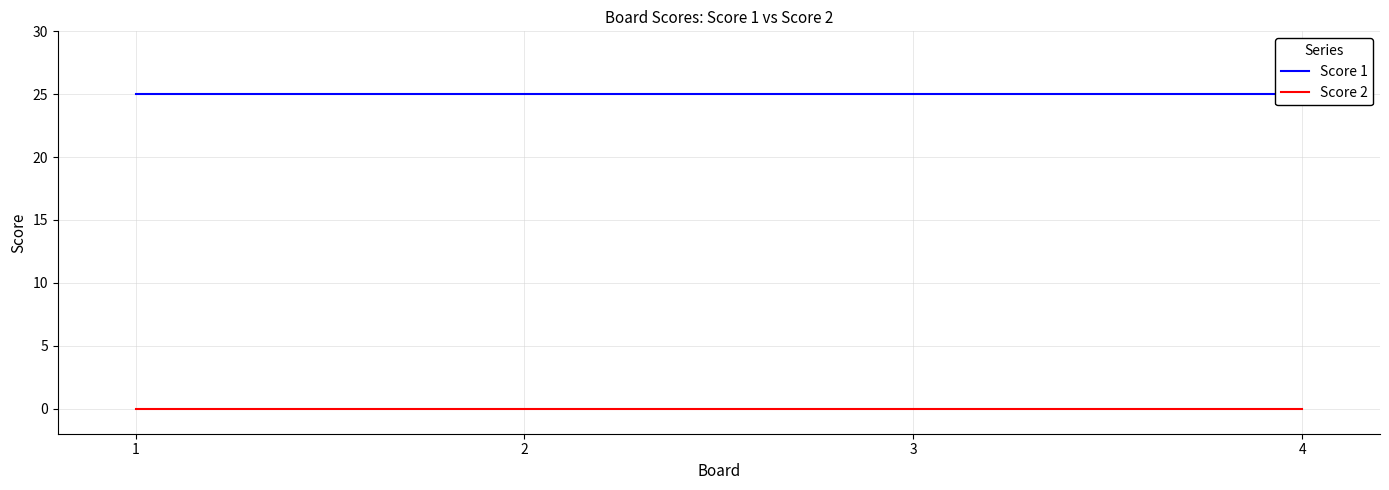

True or false: Score 1 has more than 1 interior local peaks.

False